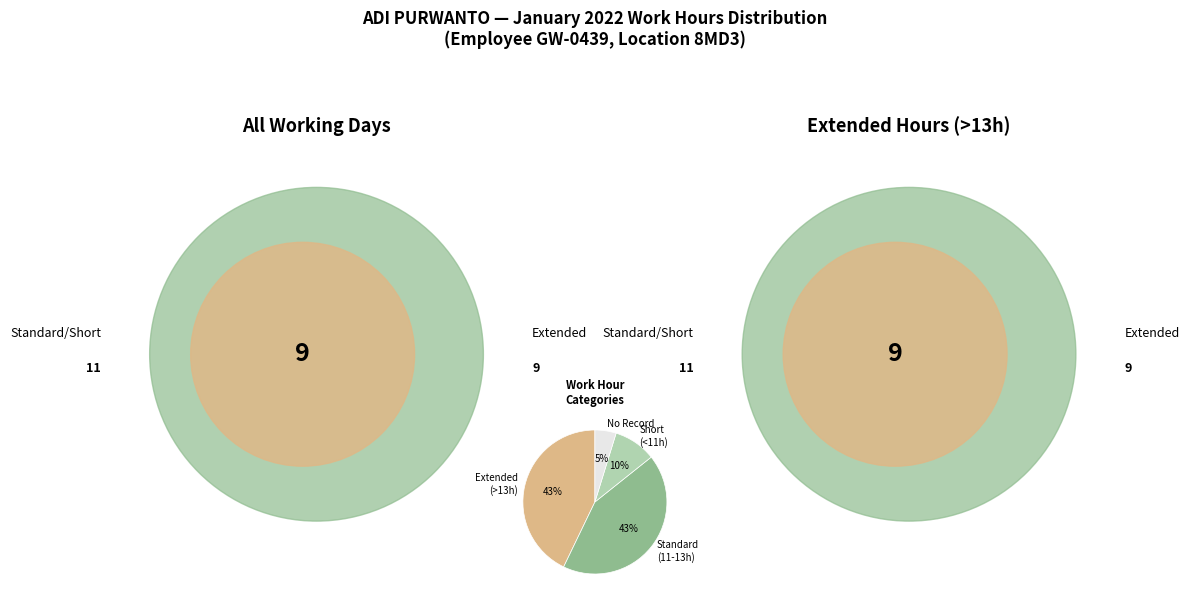

Which has a higher value, No Record or Standard (11-13h)?

Standard (11-13h)